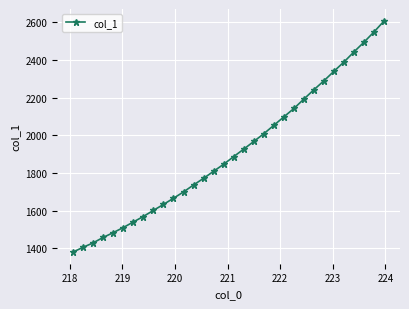

What is the average value?

1911.5